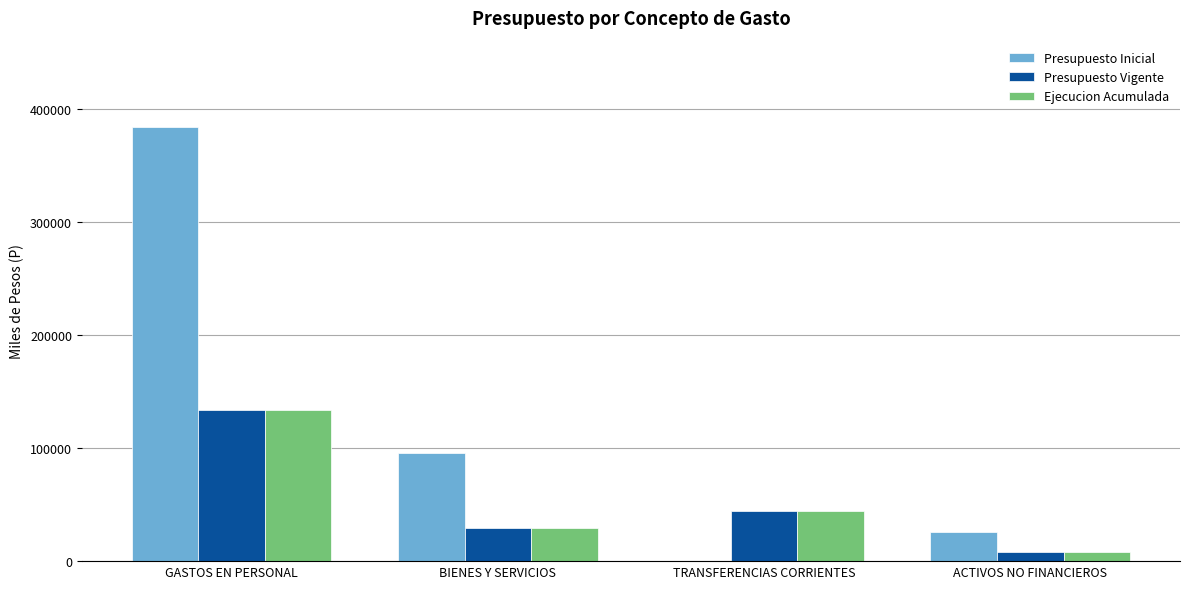

What is the total value across all series at ACTIVOS NO FINANCIEROS?

42752